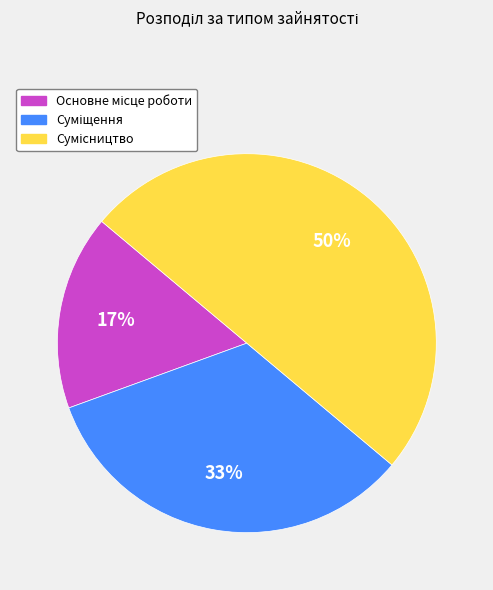

To the nearest percent, what is the difference between the largest and smallest slice percentages?

33%